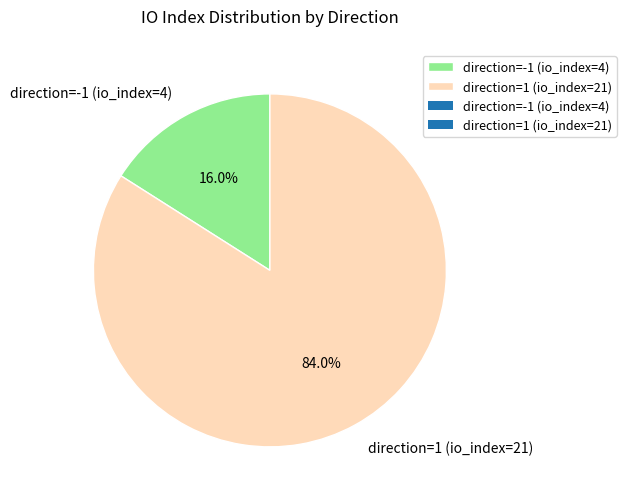

Approximately how many times larger is the value at direction=1 (io_index=21) compared to direction=-1 (io_index=4)?

5.2